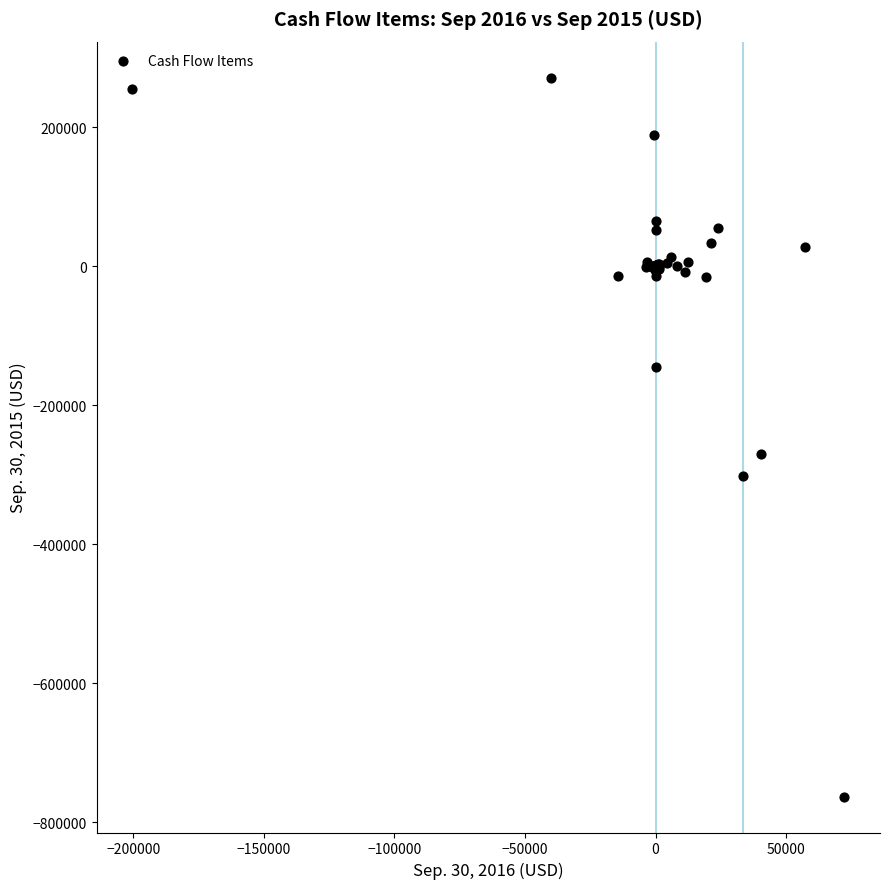

What Y value in the scatter plot is closest to -245818?

-270403